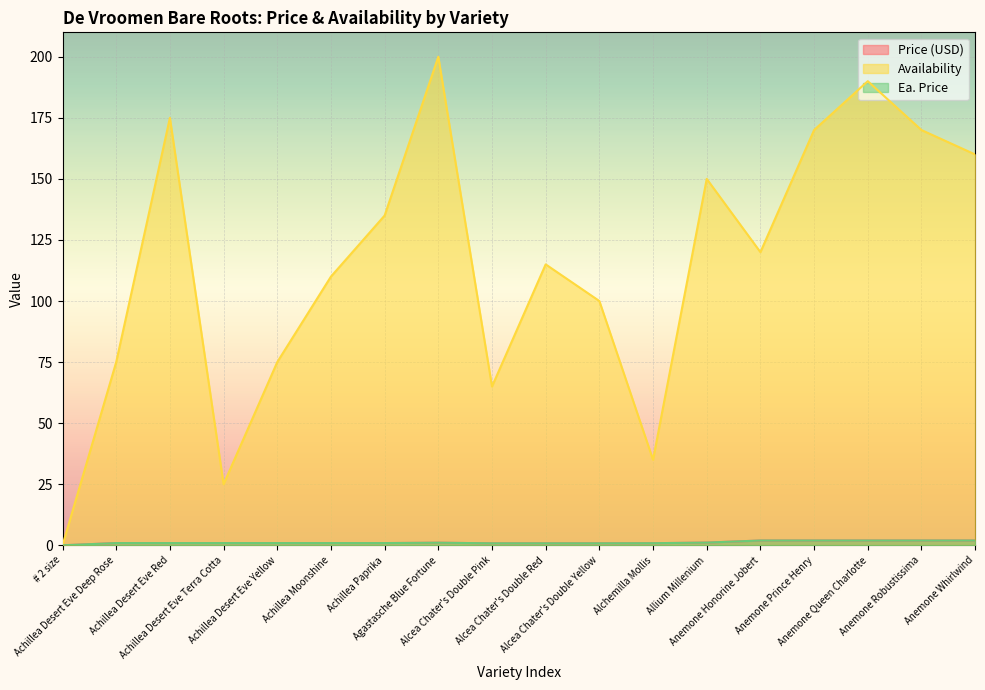

What is the approximate value of Ea. Price at Anemone Whirlwind?

1.9